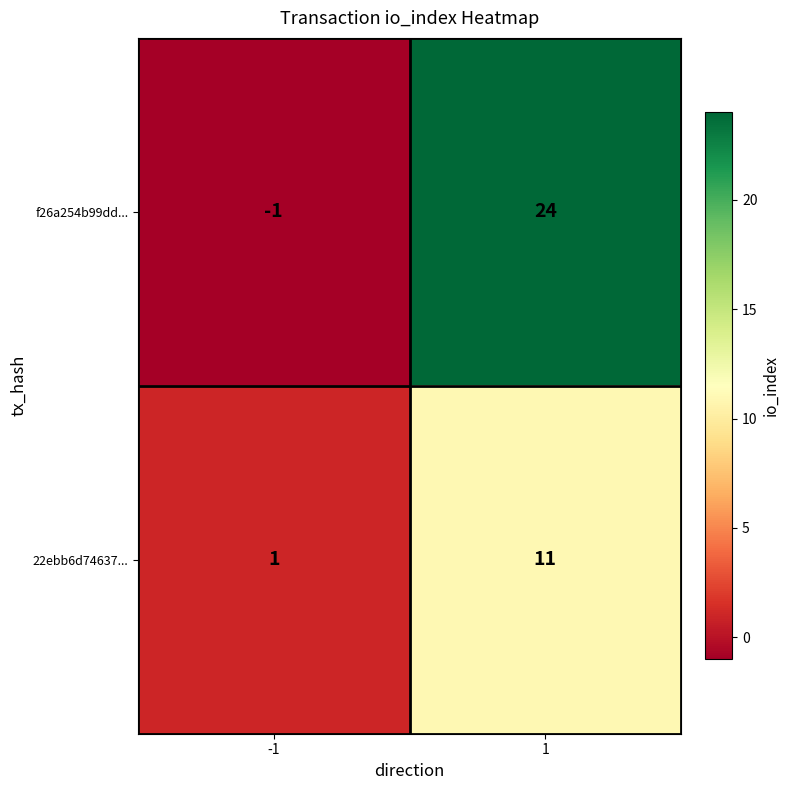

What is the difference between the maximum and minimum values in the f26a254b99dd... series?

25